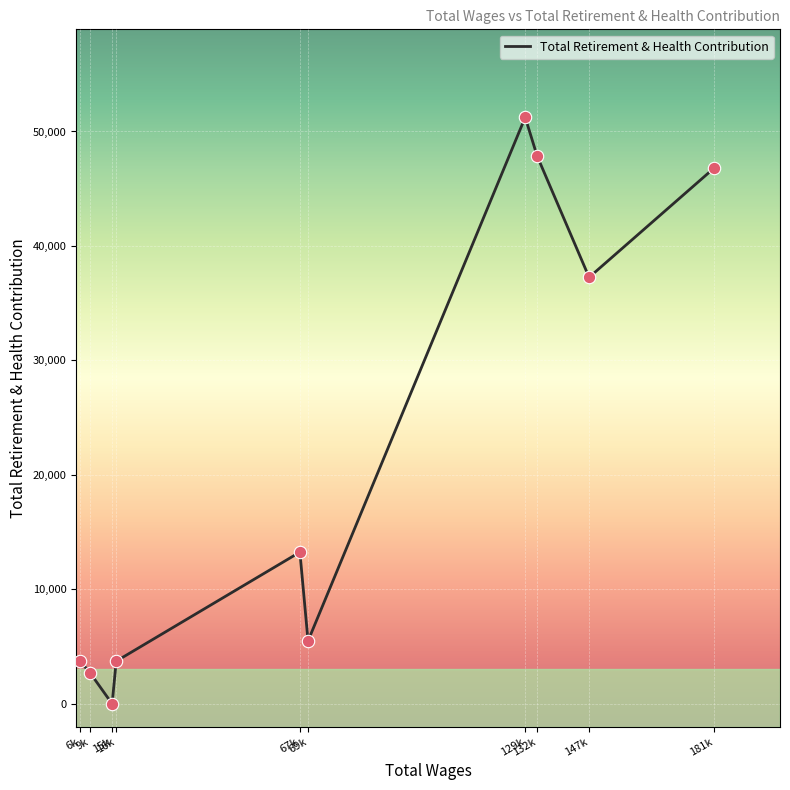

Which has a higher value, 67k or 181k?

181k